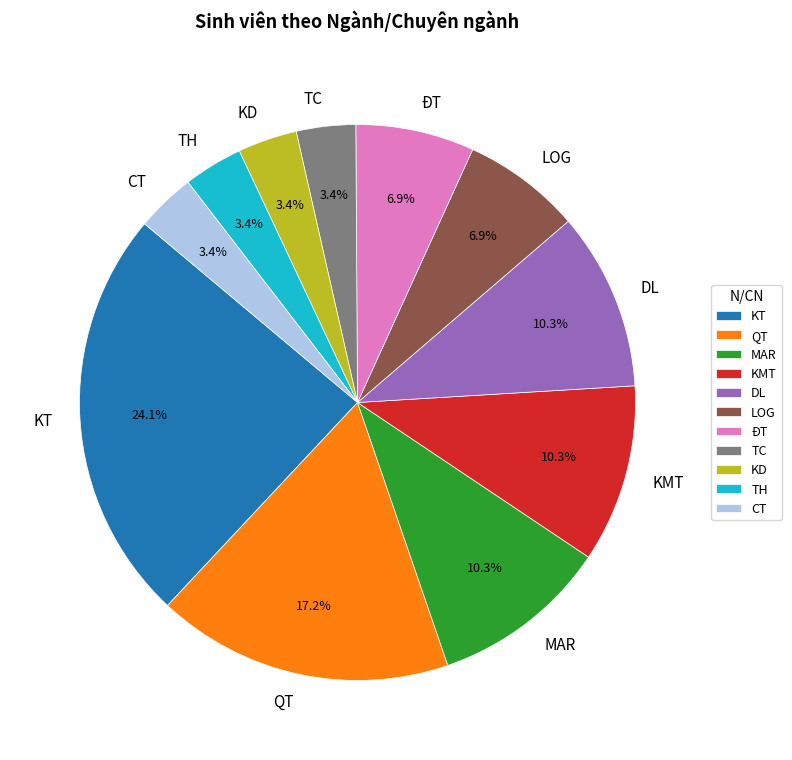

Is it true that LOG is 16% of the pie?

False